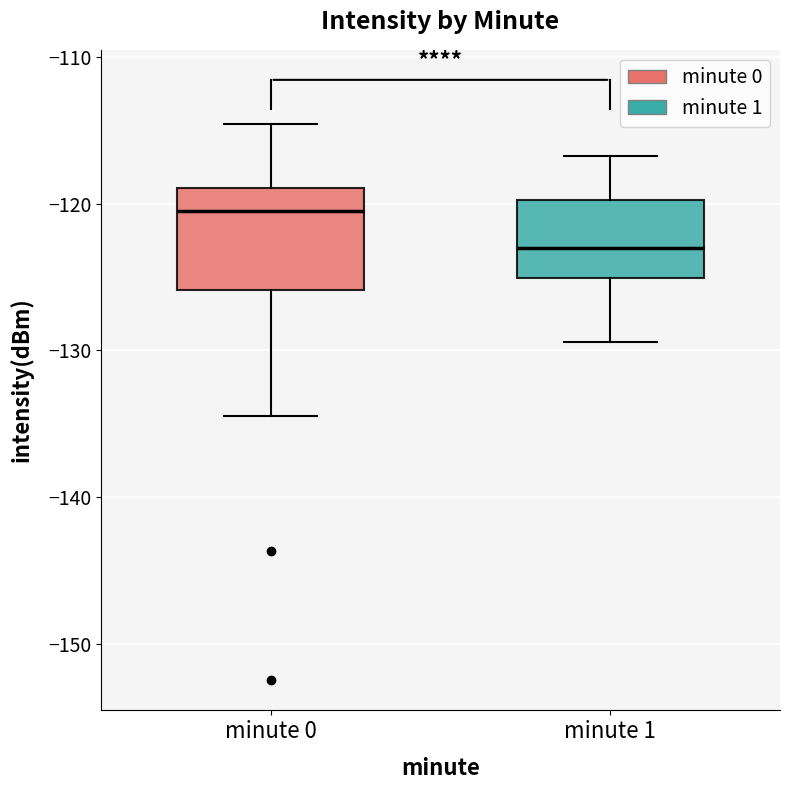

Which box's median line is the lowest?

minute 1